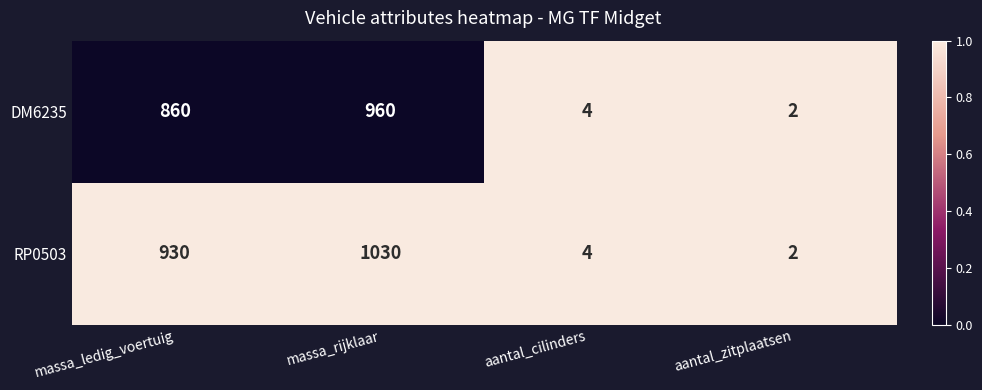

What is the total value across all series at aantal_cilinders?

8